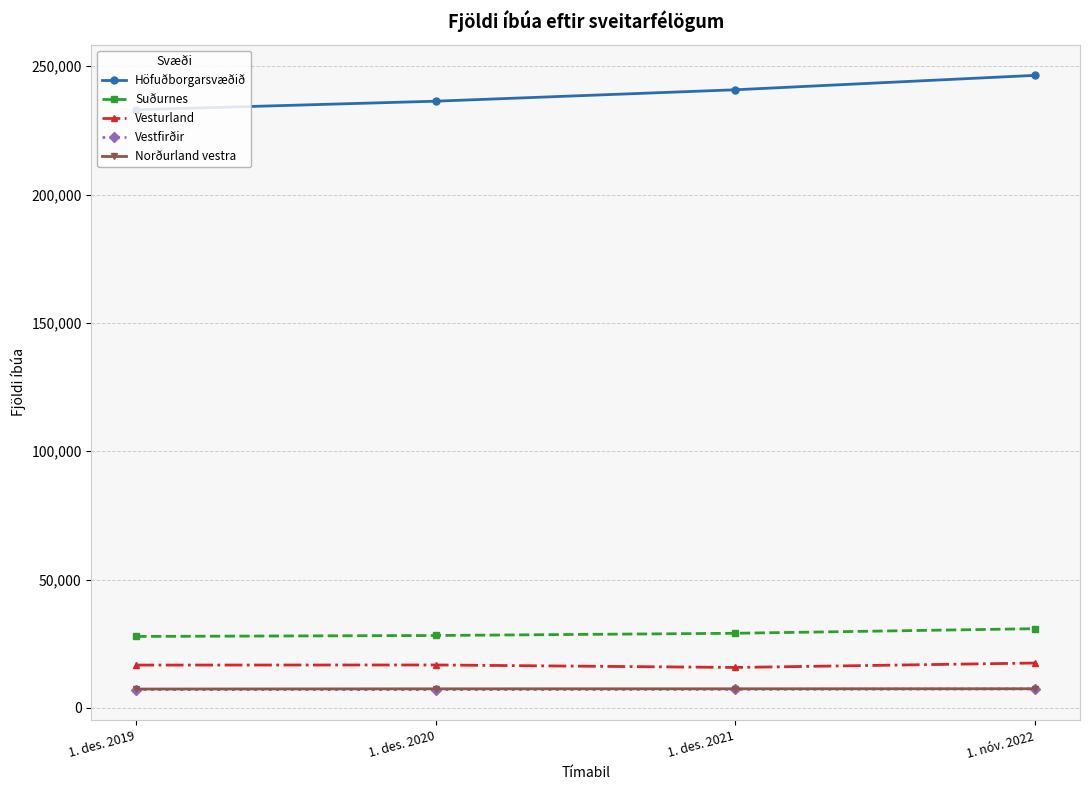

The value of Vestfirðir at 1. des. 2020 is 7099. True or false?

True